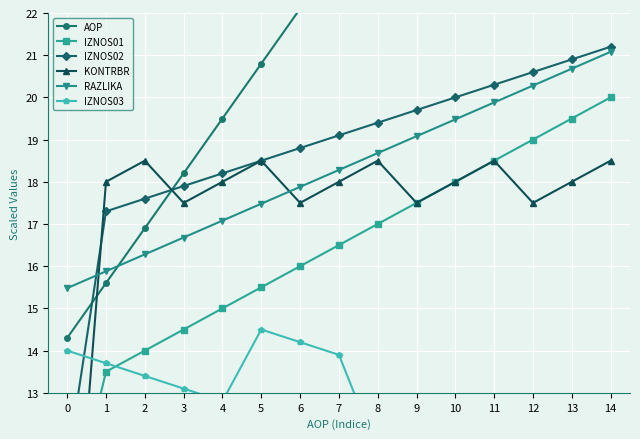

The value of AOP at 12 is 29.9. True or false?

True